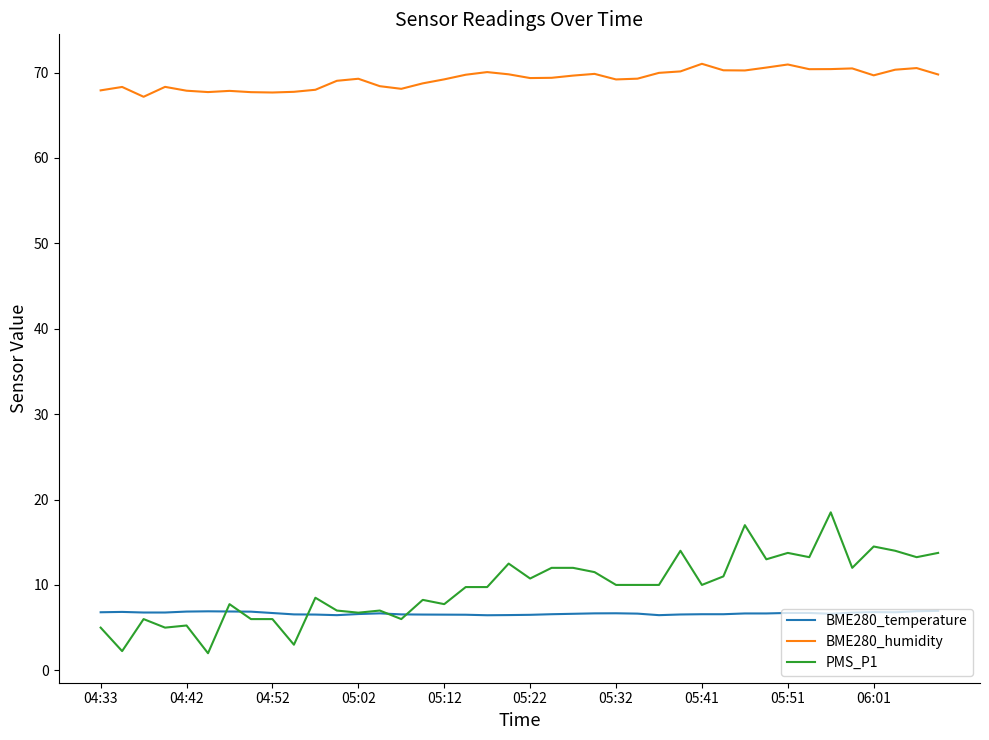

Which series has the largest range (max minus min)?

PMS_P1